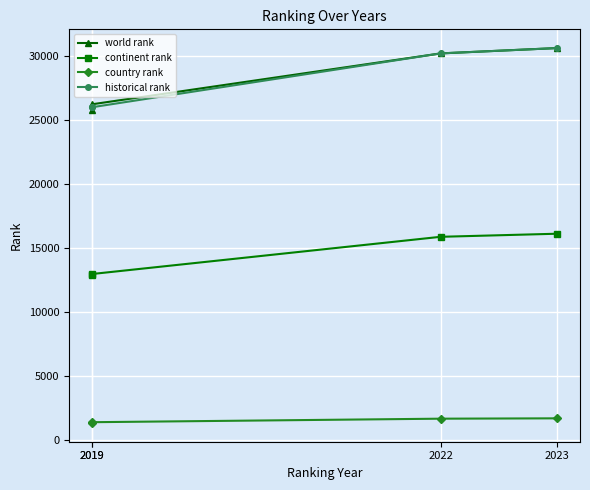

True or false: continent rank and historical rank cross at least once.

False